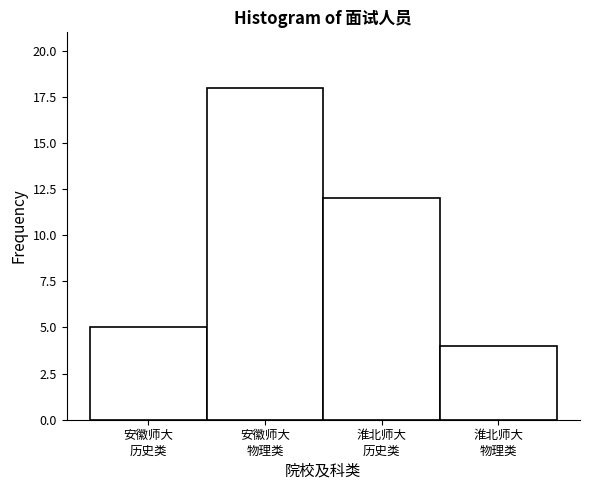

Reading left to right, what are all the values shown in this chart?

5	18	12	4